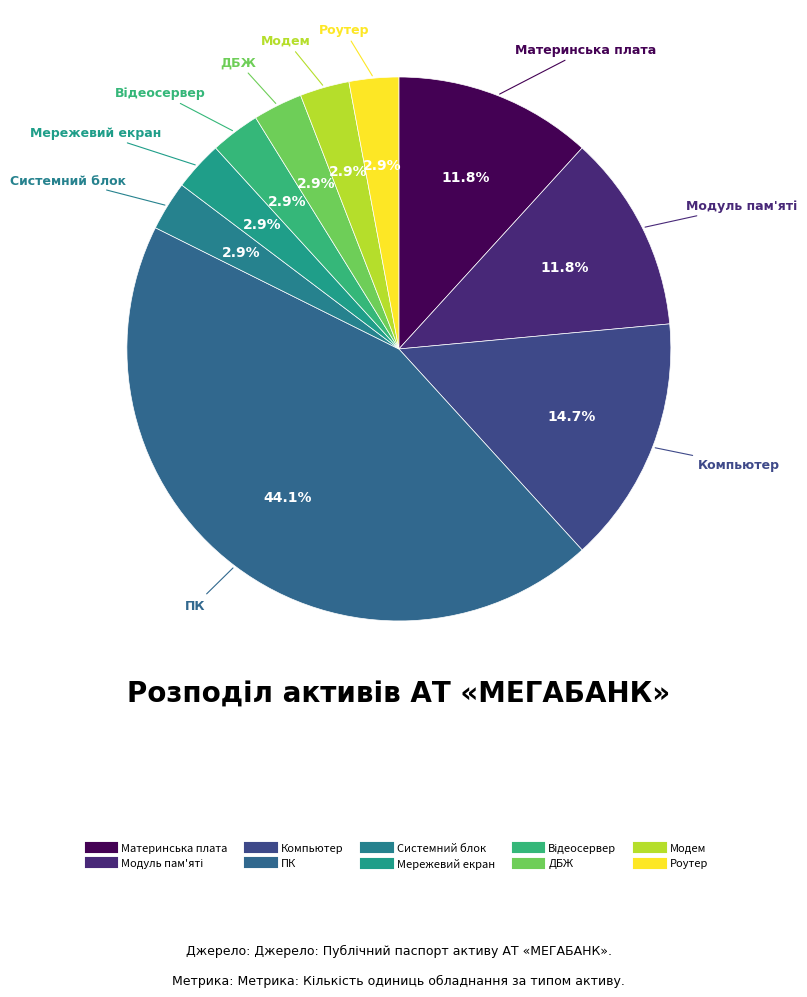

Does Відеосервер account for over 50% of the chart?

No